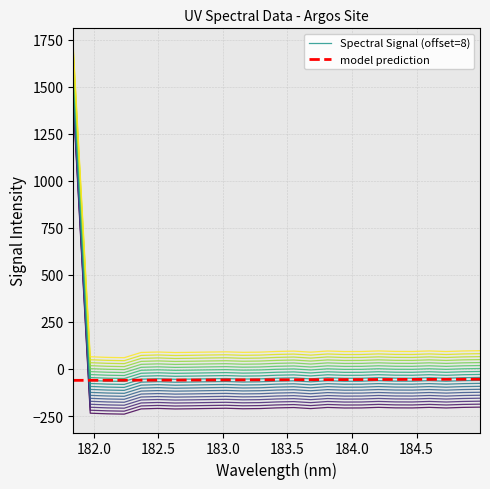

Does the chart display data point markers on the line(s)?

No